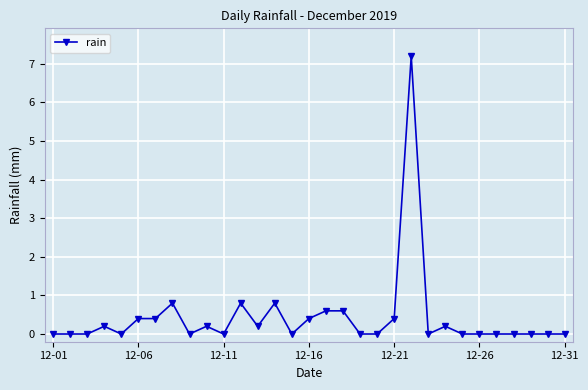

Does the chart display data point markers on the line(s)?

Yes